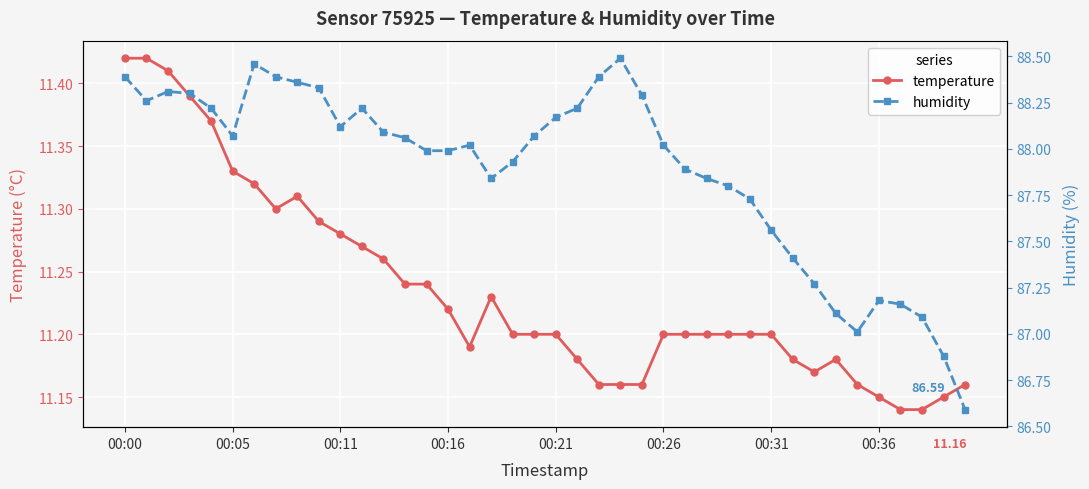

The humidity series shows 88.1 at 13. True or false?

True